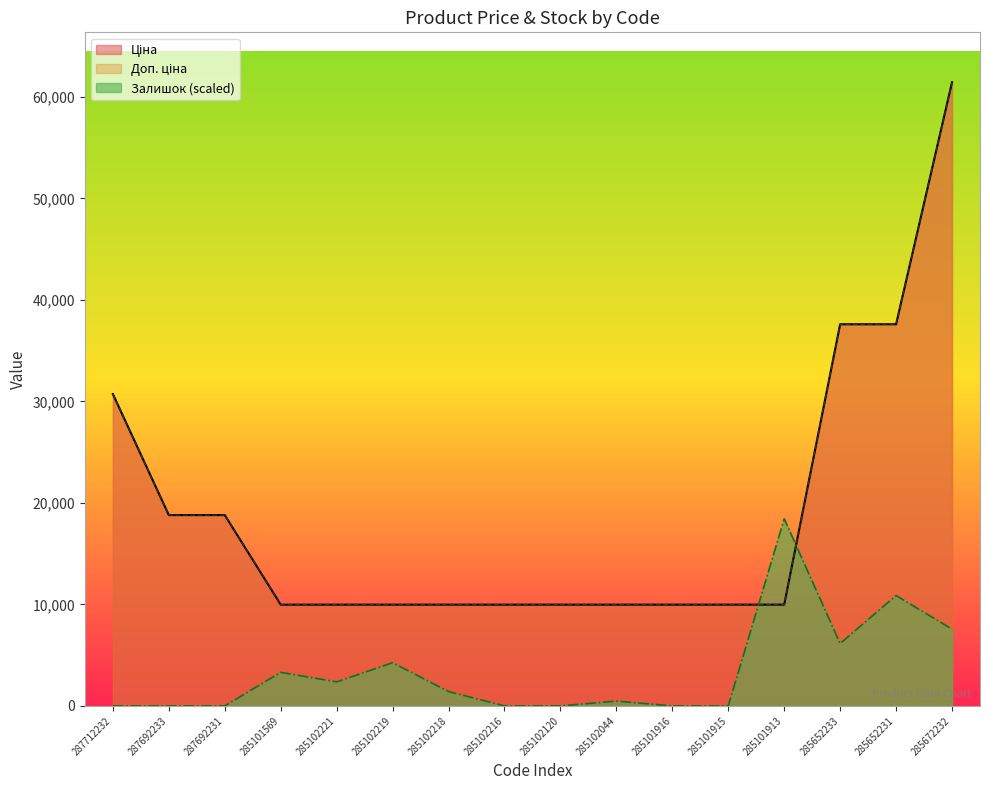

Which series has the widest spread of values?

Ціна